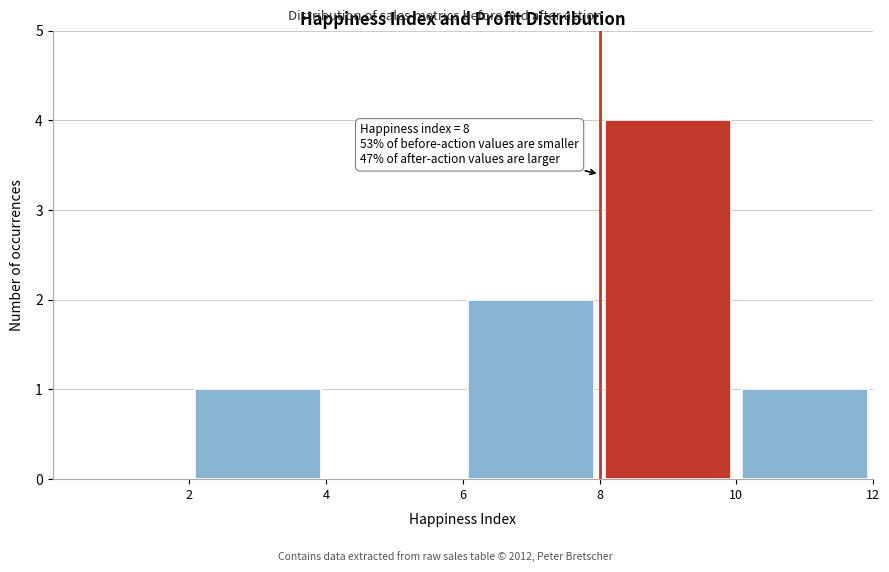

Which range on the x-axis has the tallest bar?

8 to 10